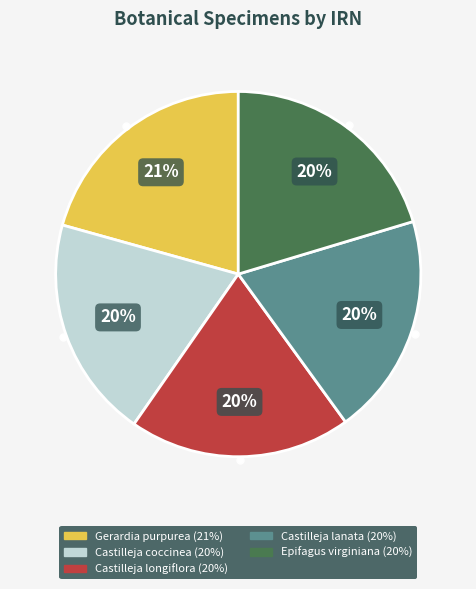

How many segments does this pie chart have?

5